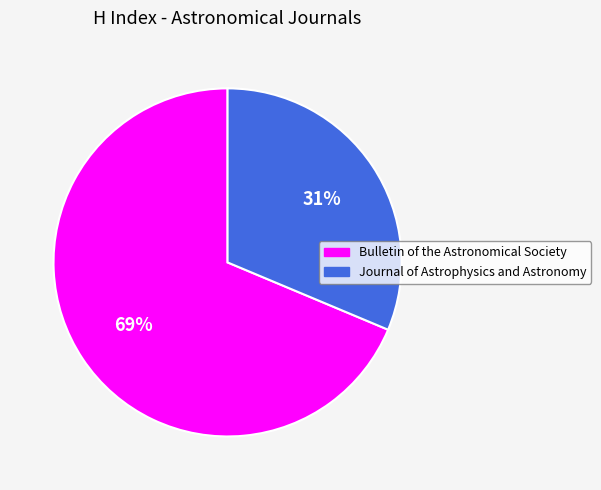

Is the sum of Bulletin of the Astronomical Society and Journal of Astrophysics and Astronomy greater than half?

Yes